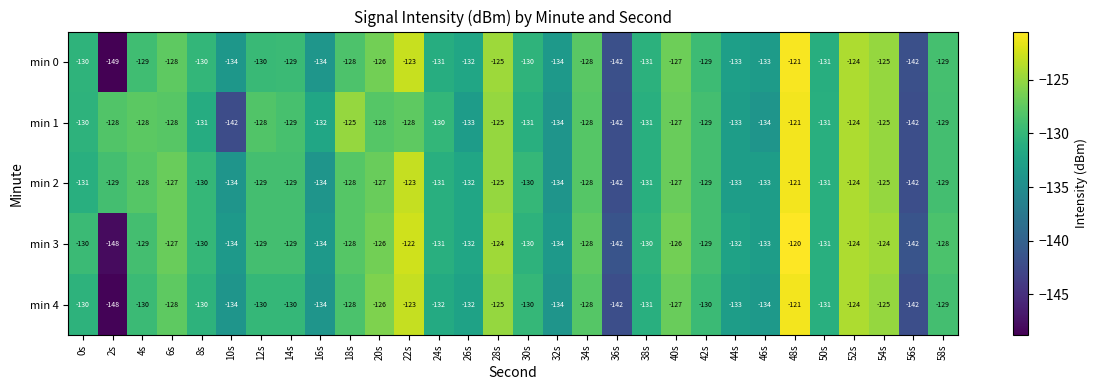

What is the greatest value displayed?

-120